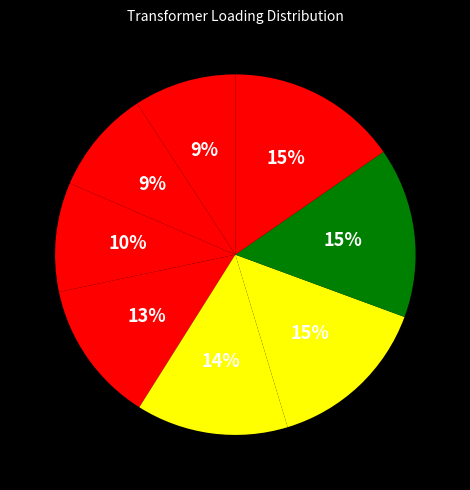

How many segments does this pie chart have?

8